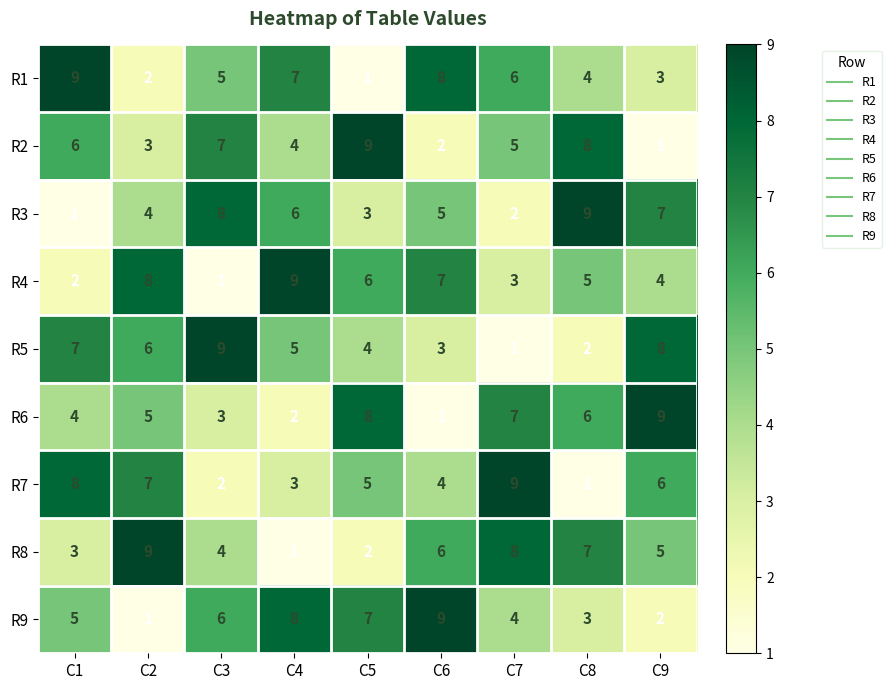

The value of R7 at C7 is 16. True or false?

False